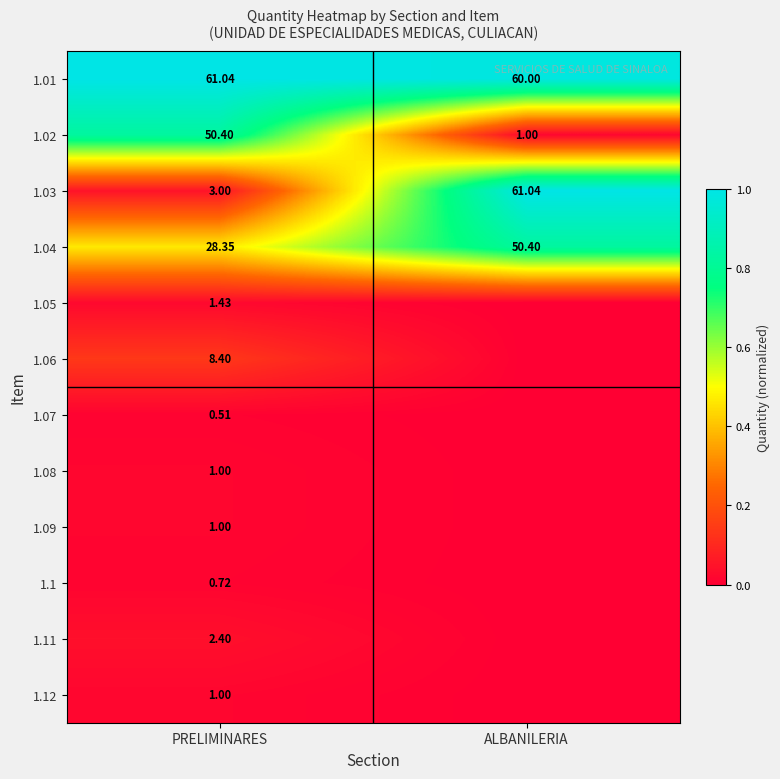

Where does the 1.02 series first go above 50?

PRELIMINARES